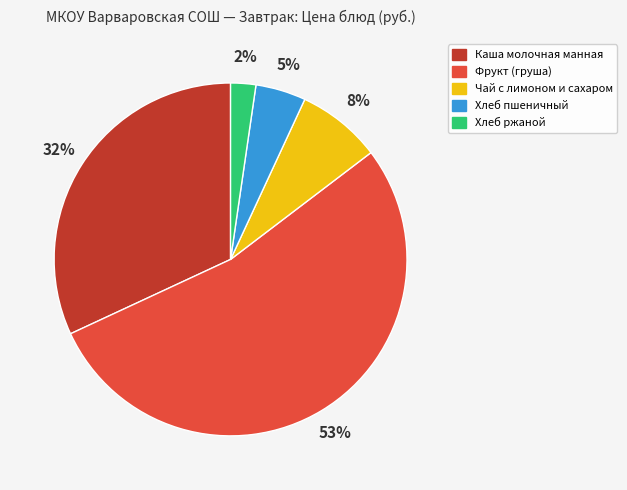

What is the smallest slice in the pie chart?

Хлеб ржаной